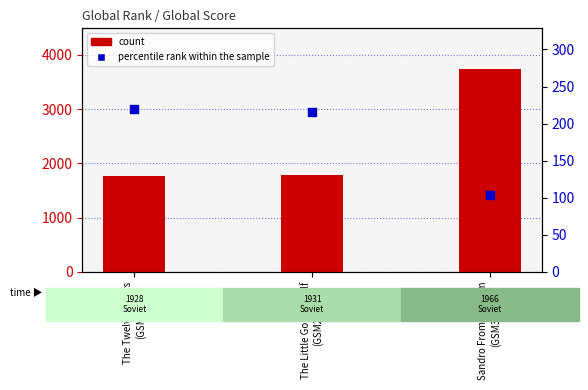

Which series contains the highest Y value?

count